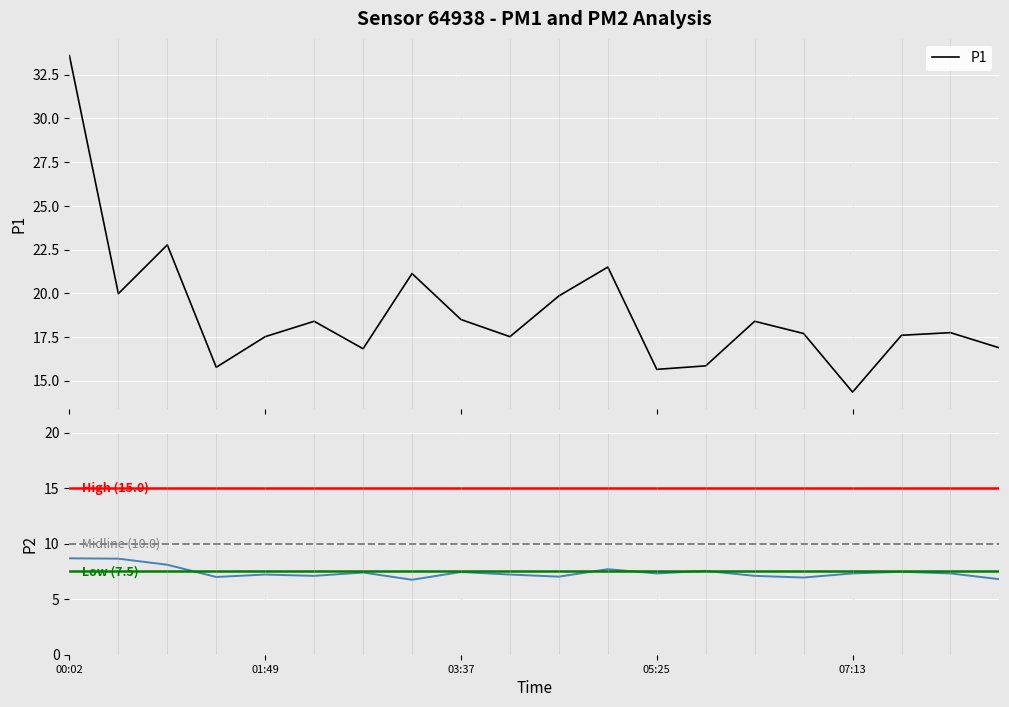

How many categories are shown in the chart?

20